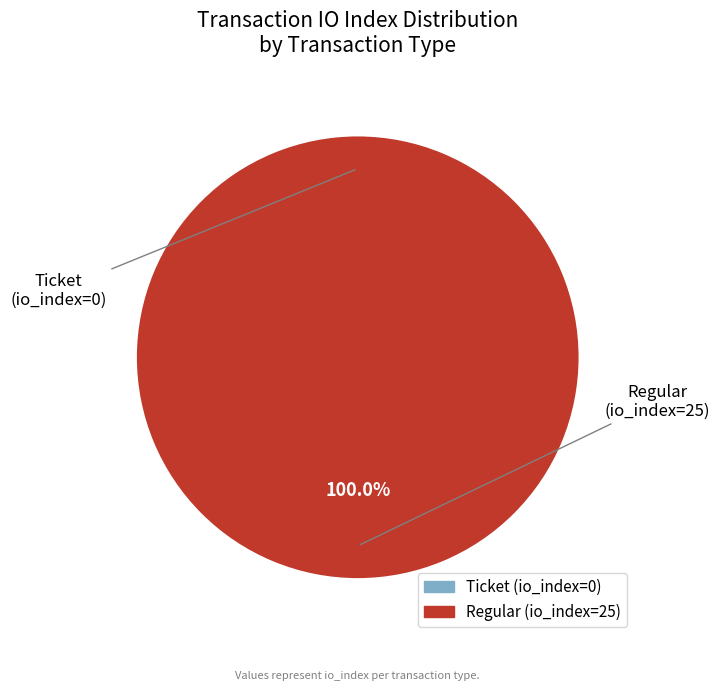

What is the smallest slice in the pie chart?

Ticket (io_index=0)